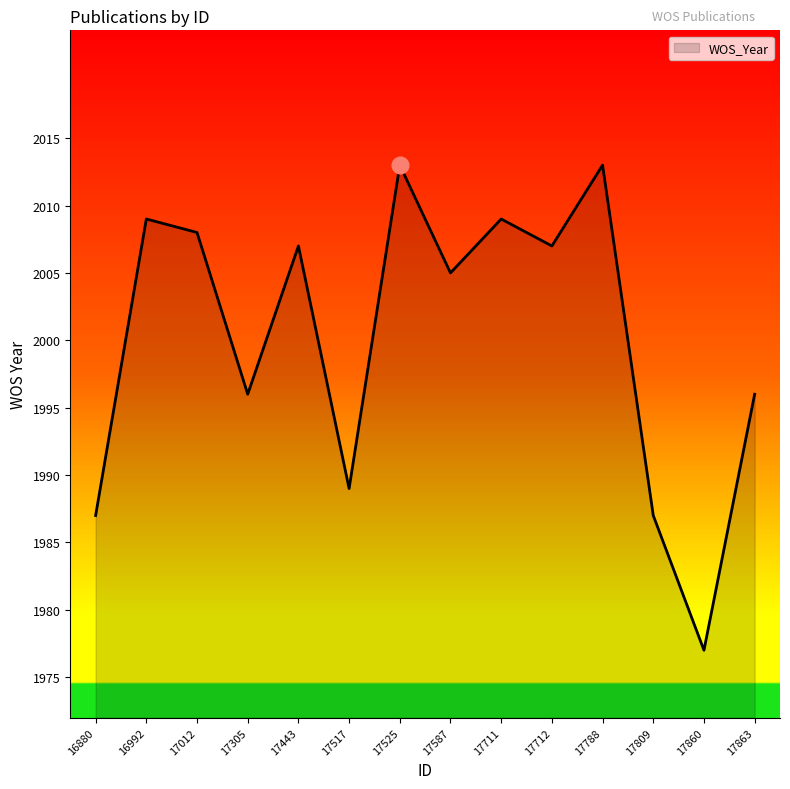

What is the change in value from 17305 to 17860?

-19